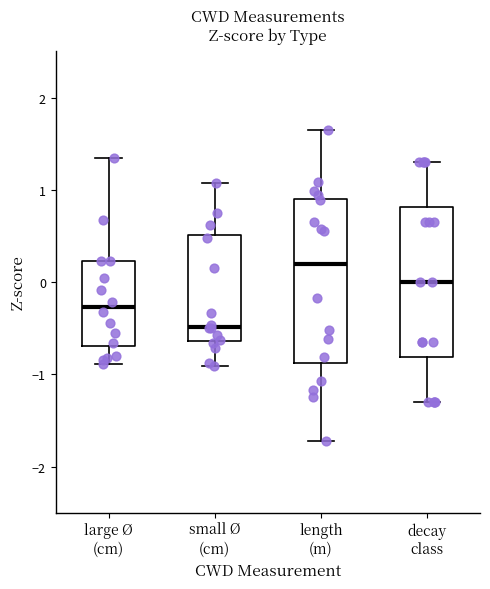

Where is the upper edge of the box for length (m) on the y-axis? The values are not printed on the chart, so give them approximately, as read against the axis.

0.9